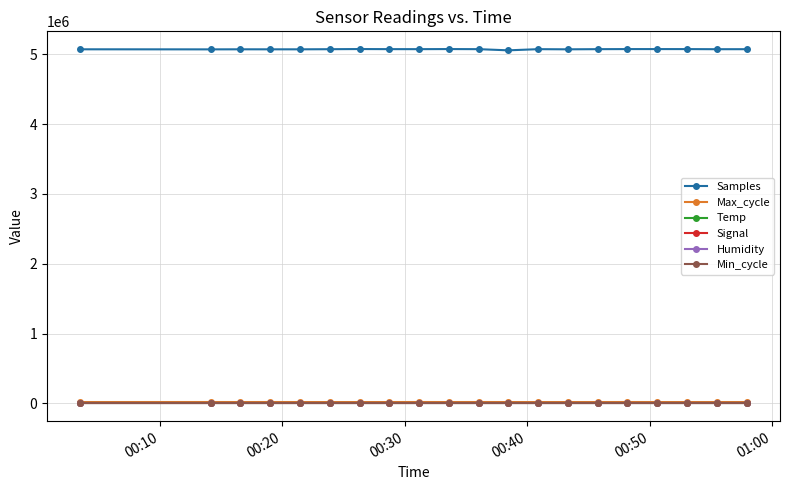

True or false: Min_cycle and Samples cross at least once.

False